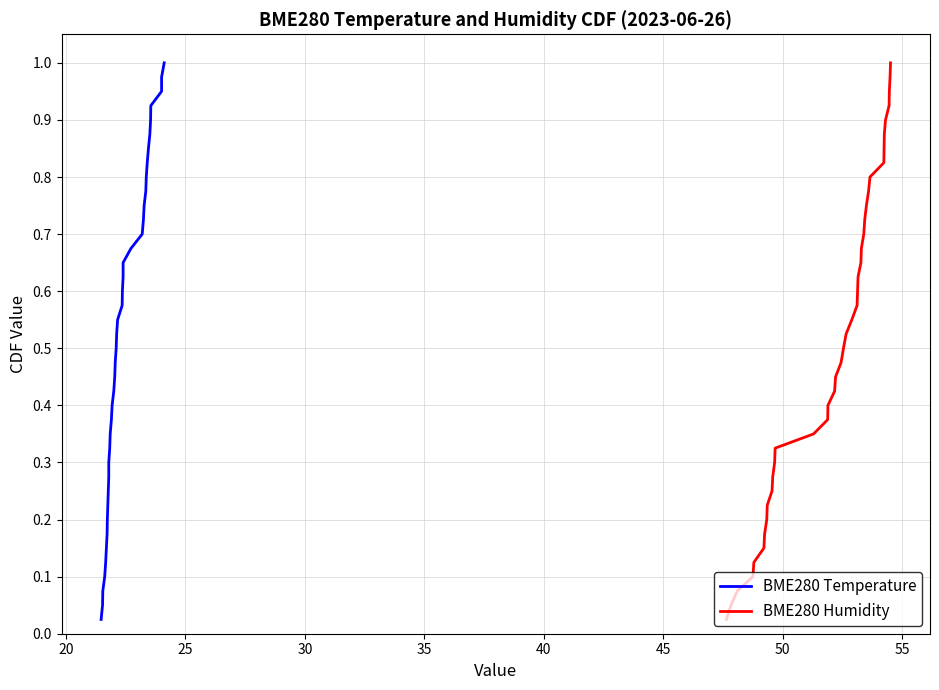

True or false: BME280 Temperature has more than 2 interior local peaks.

False